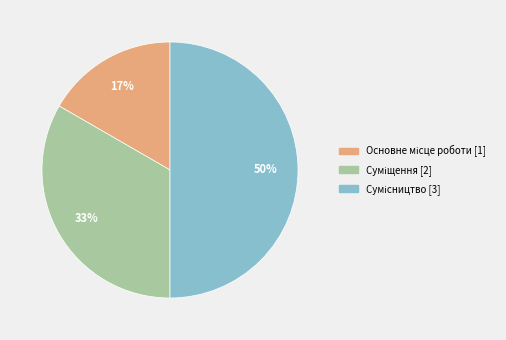

To the nearest percent, what is the average slice percentage?

33%